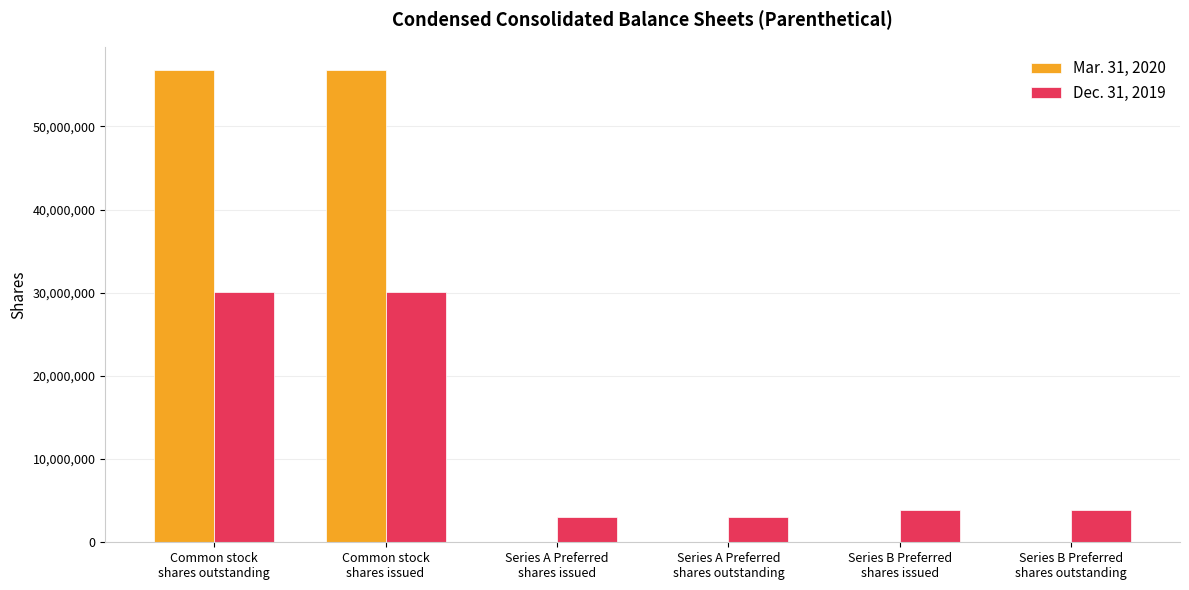

Which series has the largest total across all categories?

Mar. 31, 2020